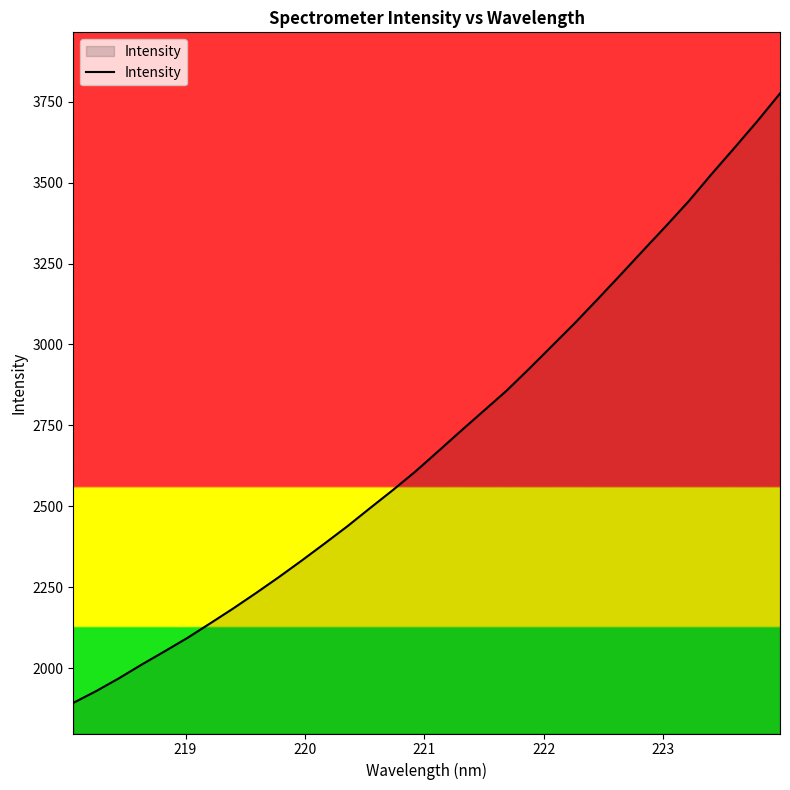

What is the difference between the maximum and minimum values?

1883.2